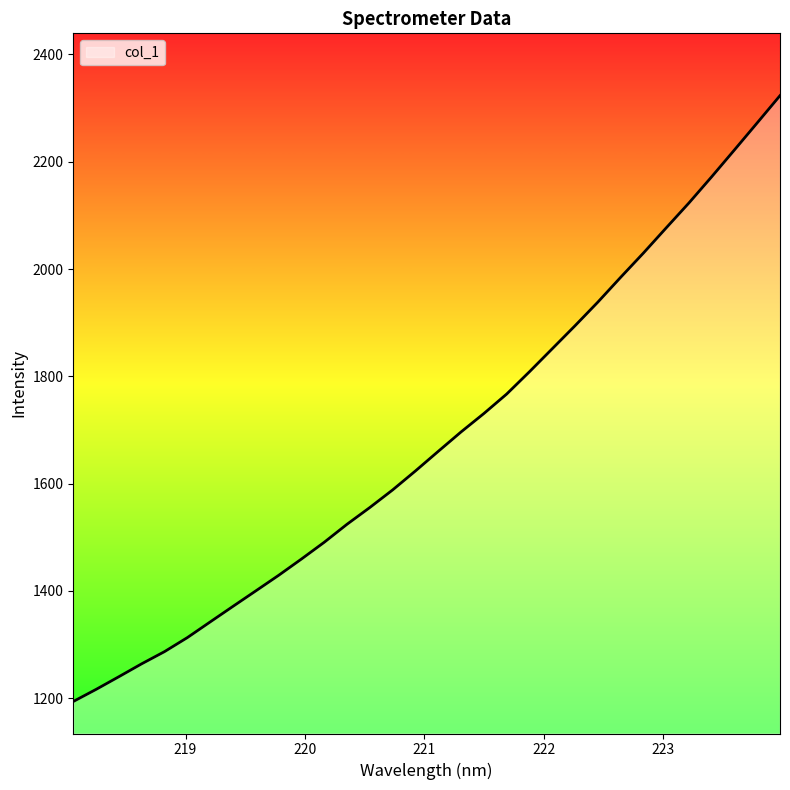

What is the difference between the maximum and minimum values?

1129.7